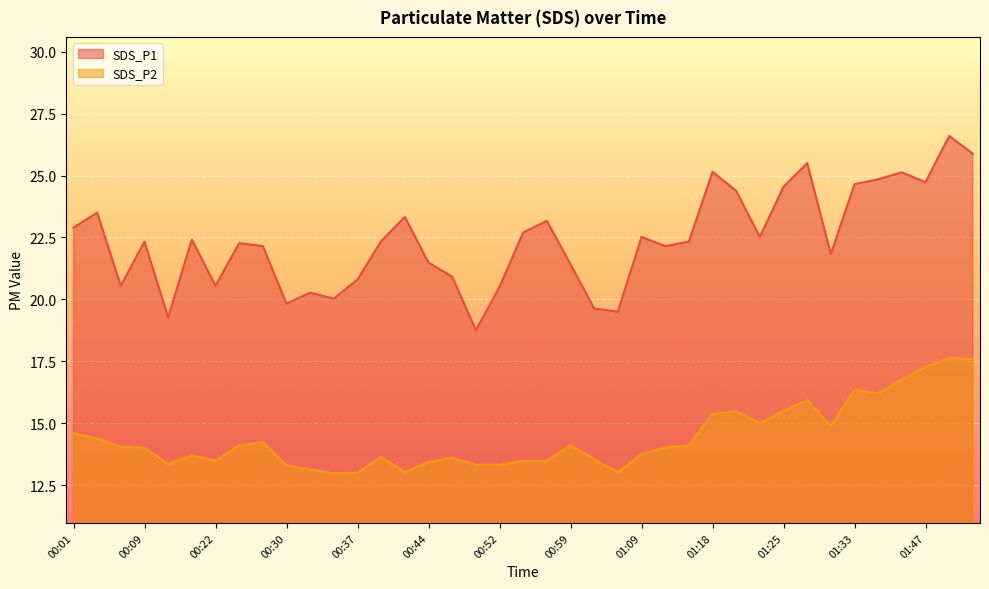

Reading left to right, transcribe all the data shown in this chart.

SDS_P1: 22.9	23.5	20.6	22.3	19.3	22.4	20.6	22.3	22.1	19.8	20.3	20.0	20.8	22.4	23.3	21.5	20.9	18.8	20.5	22.7	23.2	21.4	19.6	19.5	22.5	22.1	22.3	25.1	24.4	22.5	24.6	25.5	21.8	24.6	24.9	25.1	24.7	26.6	25.9
SDS_P2: 14.6	14.4	14.1	14.0	13.3	13.7	13.5	14.1	14.2	13.3	13.1	13.0	13.0	13.6	13.0	13.4	13.6	13.3	13.3	13.5	13.5	14.1	13.6	13.0	13.8	14.0	14.1	15.4	15.5	15.0	15.5	15.9	14.9	16.4	16.2	16.8	17.3	17.6	17.6